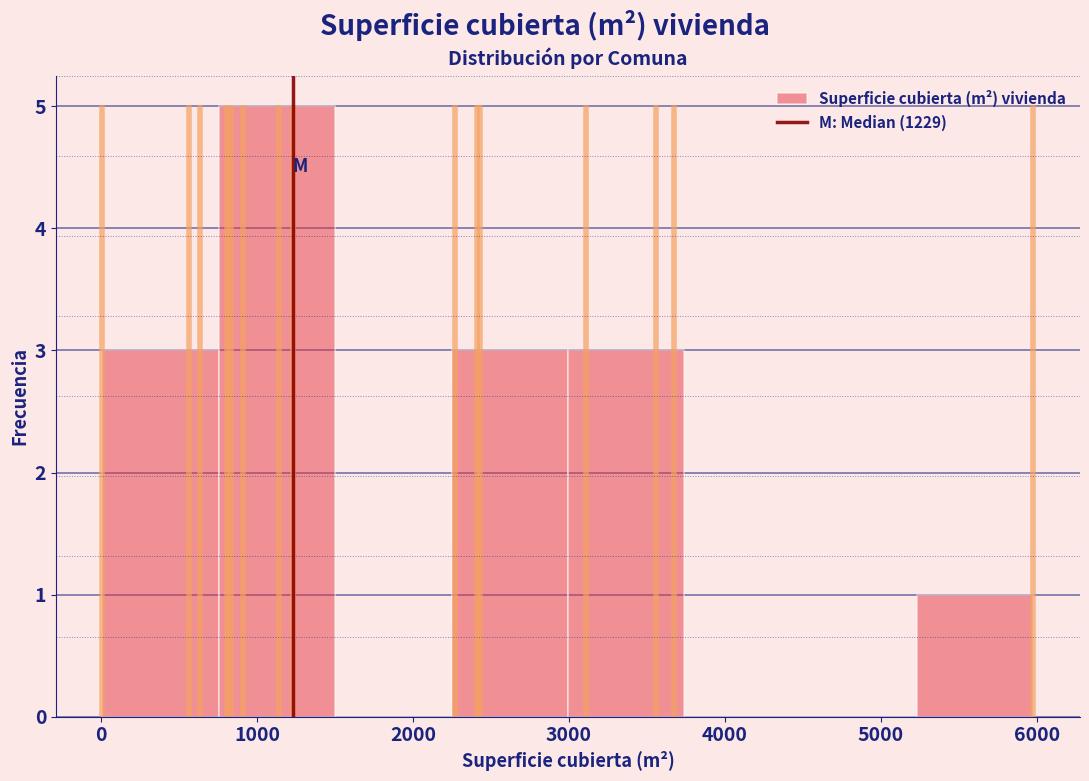

Over which range of the x-axis is the bar tallest?

800 to 1500